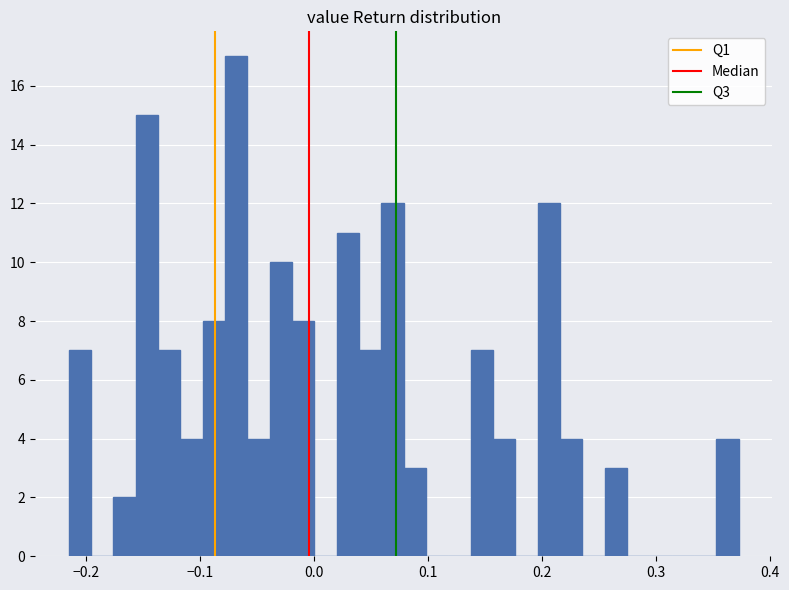

Read against the x-axis, roughly where is the centre of the tallest bar?

-0.07